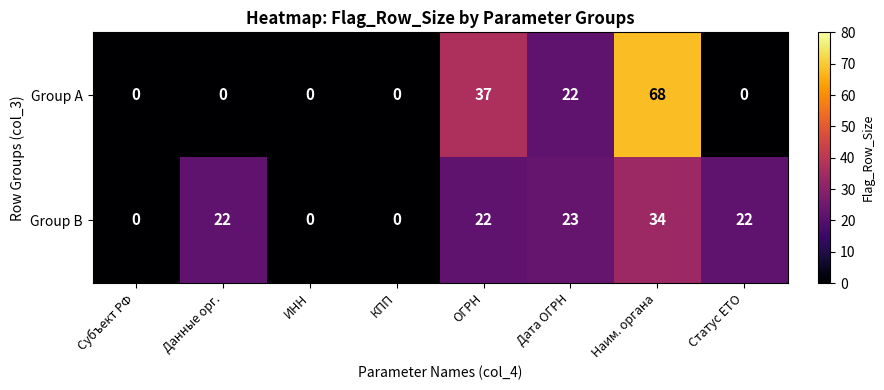

Which series has the largest range (max minus min)?

Group A